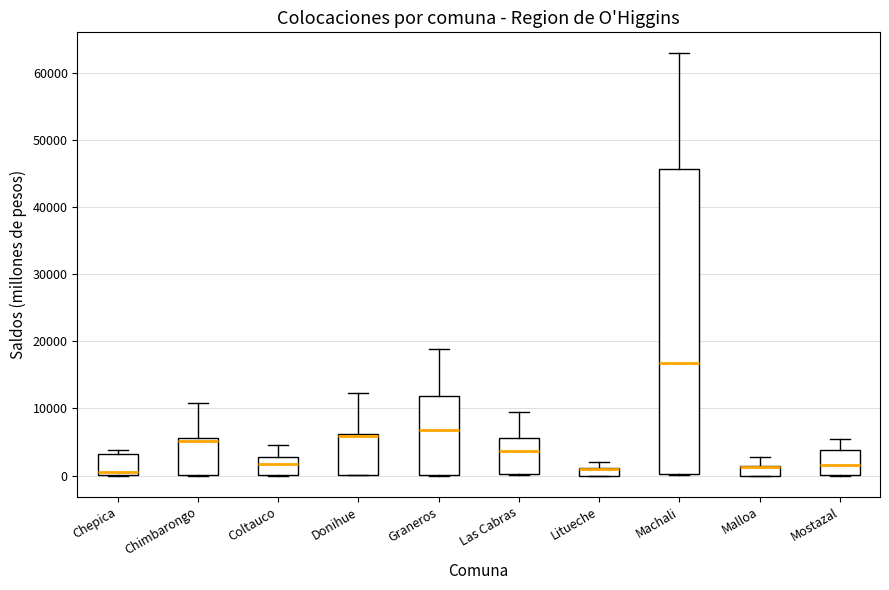

Where does the upper whisker of the box for Chimbarongo end on the y-axis? The values are not printed on the chart, so give them approximately, as read against the axis.

11000